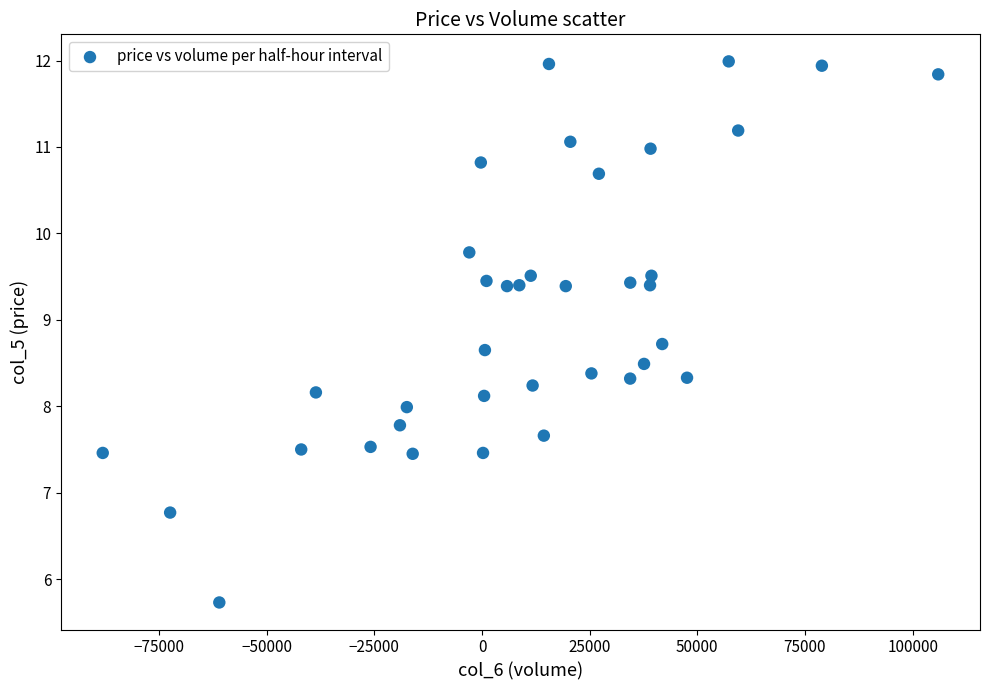

What is the range of Y values (max minus min)?

6.3